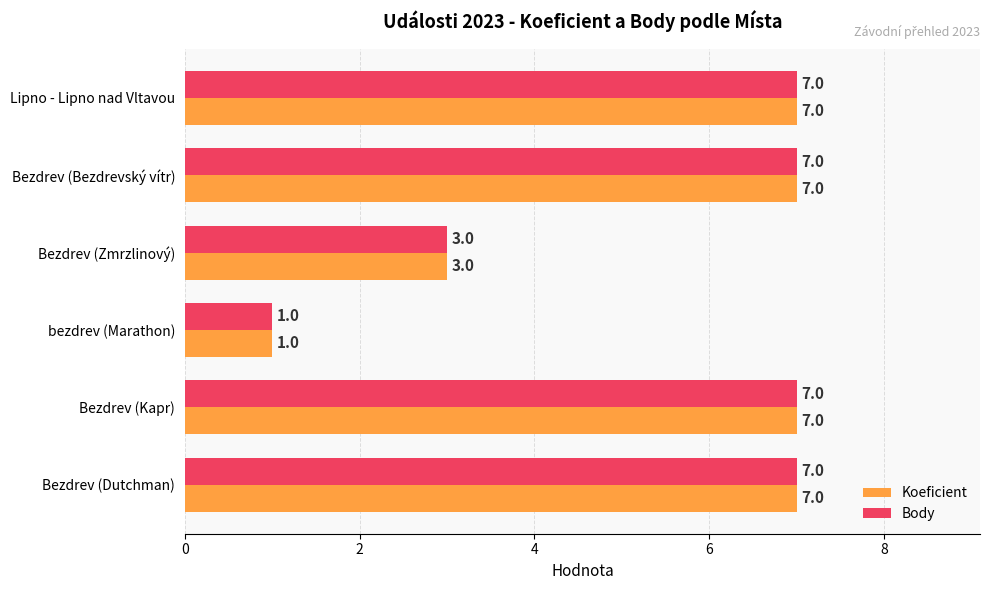

What is the difference between the maximum and second lowest values in the Koeficient series?

4